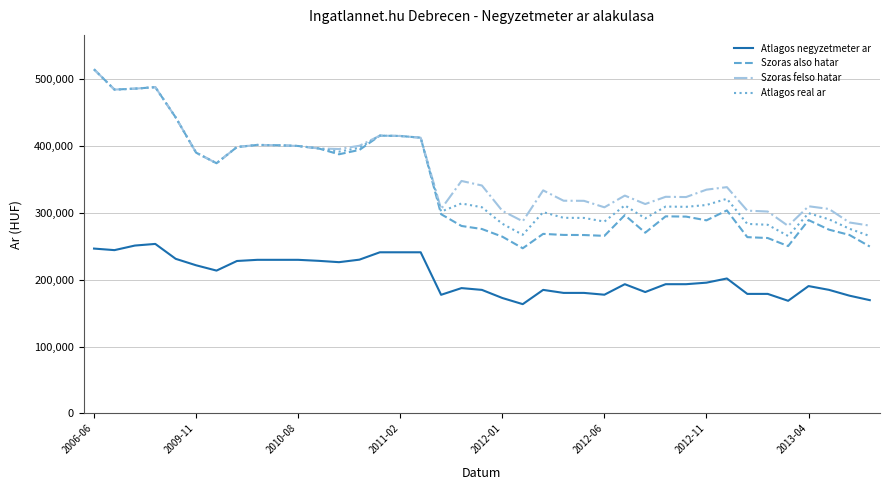

What is the highest value of the Szoras also hatar series?

514244